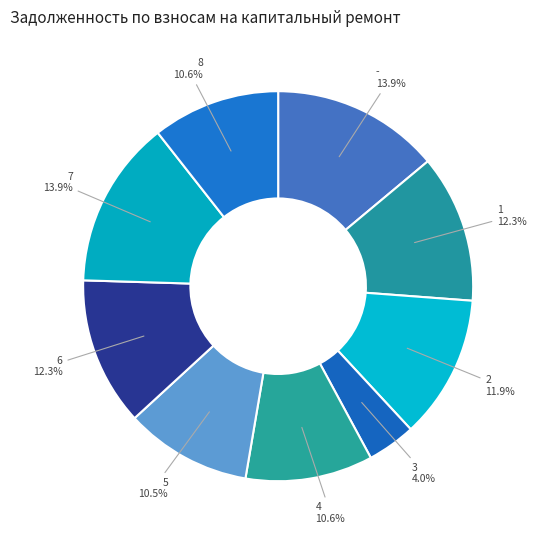

Approximately how many times larger is the value at 6 compared to 8?

1.2